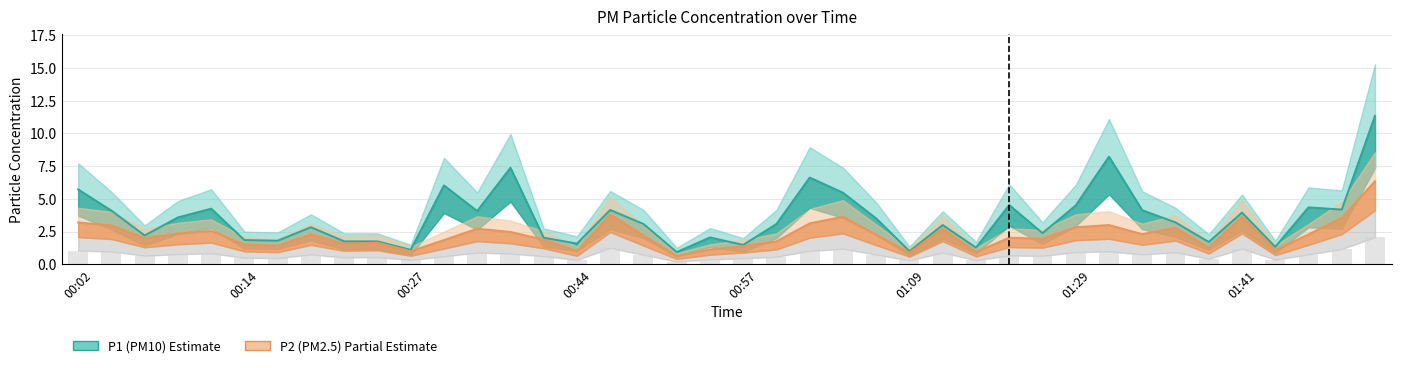

True or false: P1 has a value of 6.5 at 01:46.

False